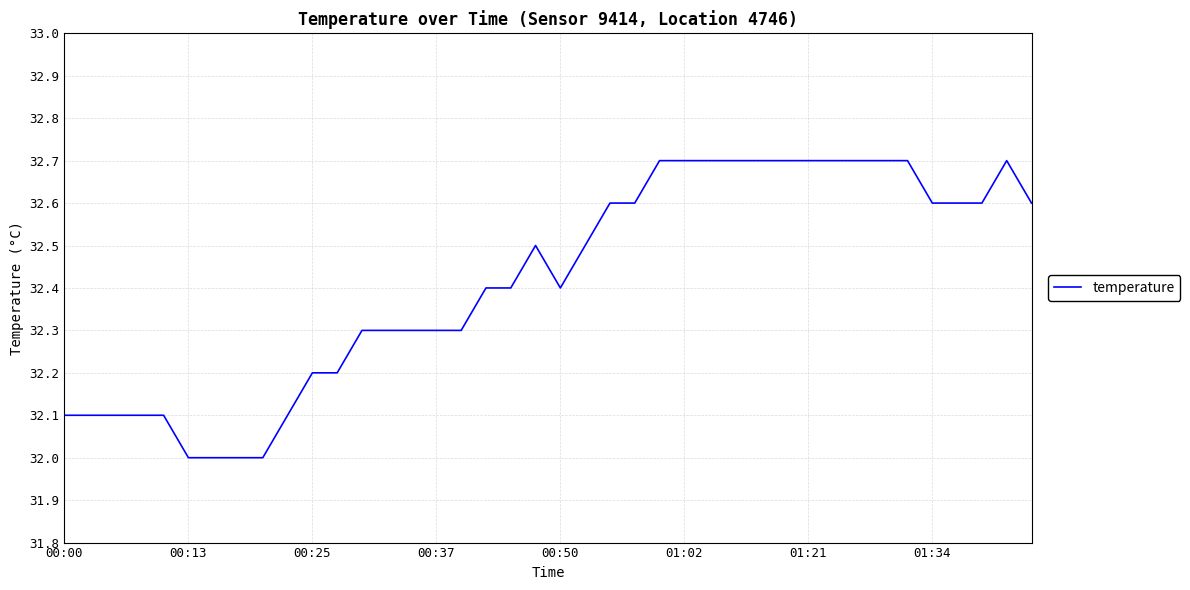

What is the greatest value displayed?

32.7